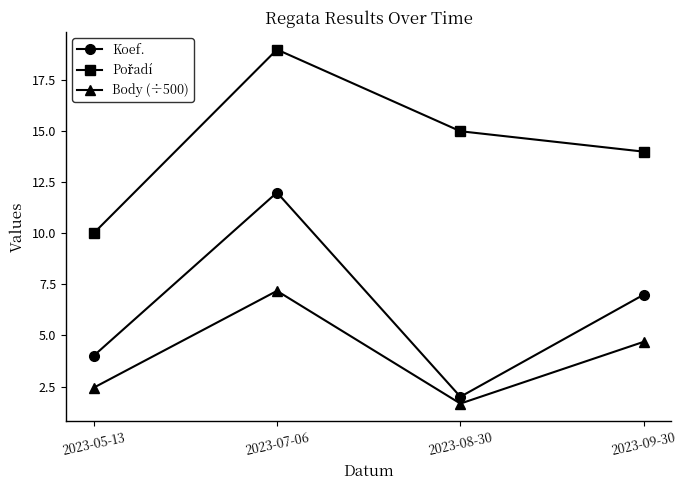

Which category has the highest value in the Body (÷500) series?

2023-07-06